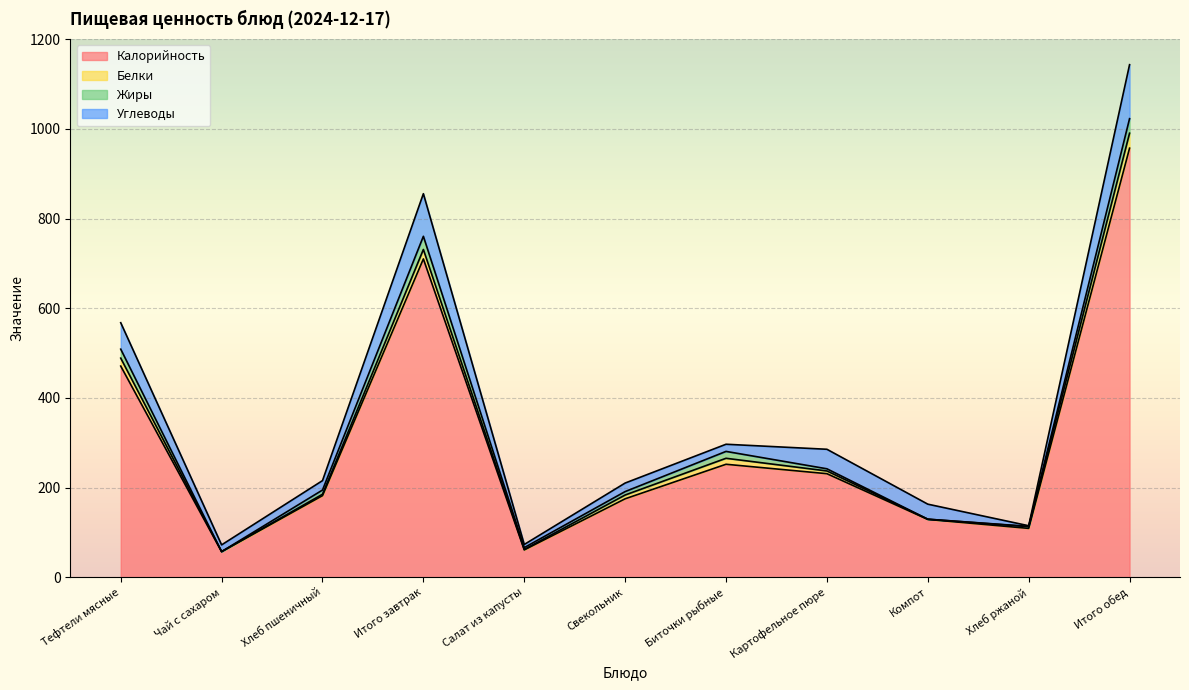

Where is the first local maximum for Белки?

Итого завтрак